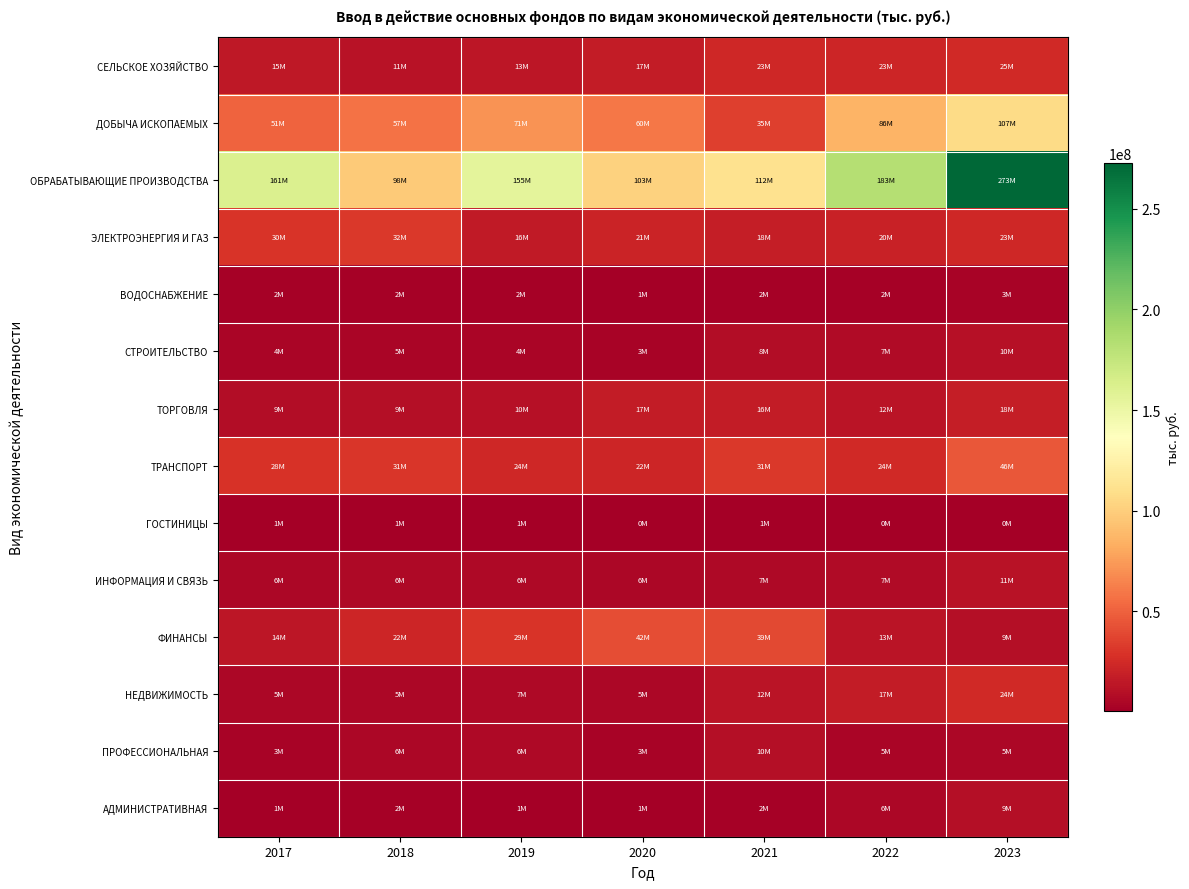

What is the spread (max minus min) of values at 2018?

97616568